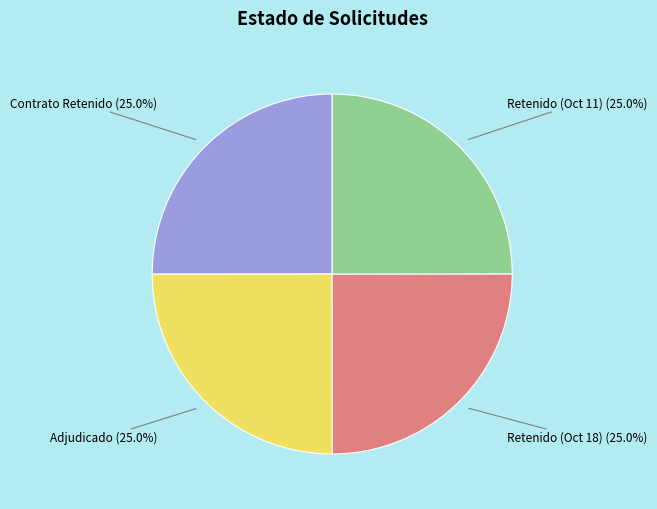

Is there a majority slice in this chart?

No